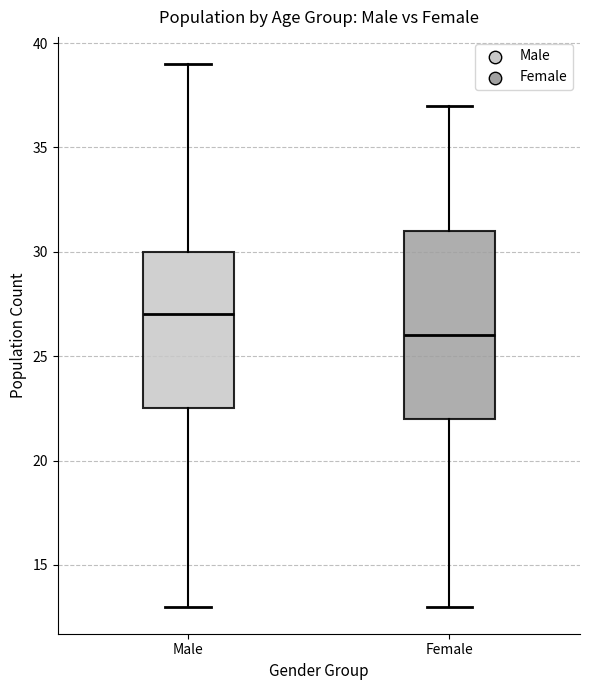

Which box's median line is the lowest?

Female